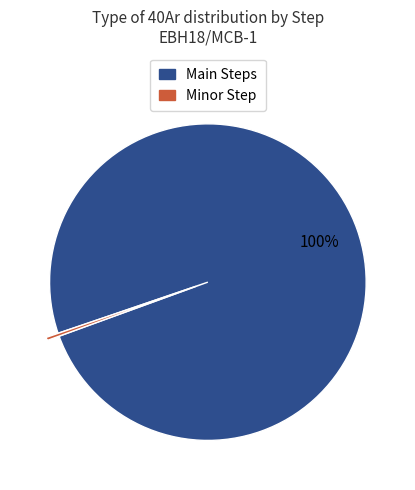

To the nearest percent, what is the average slice percentage?

50%